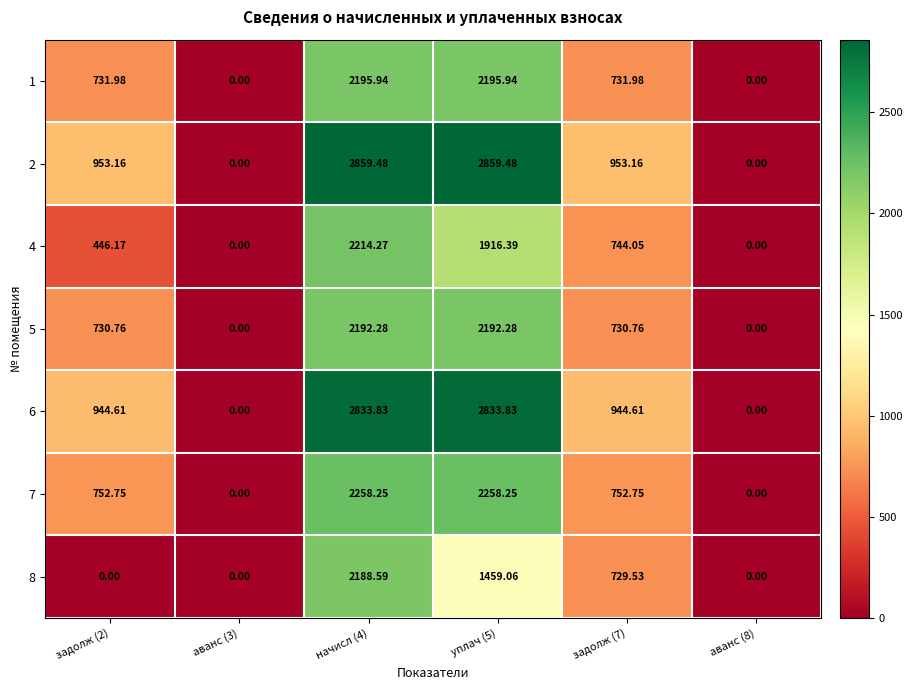

Count the number of categories in the chart.

6